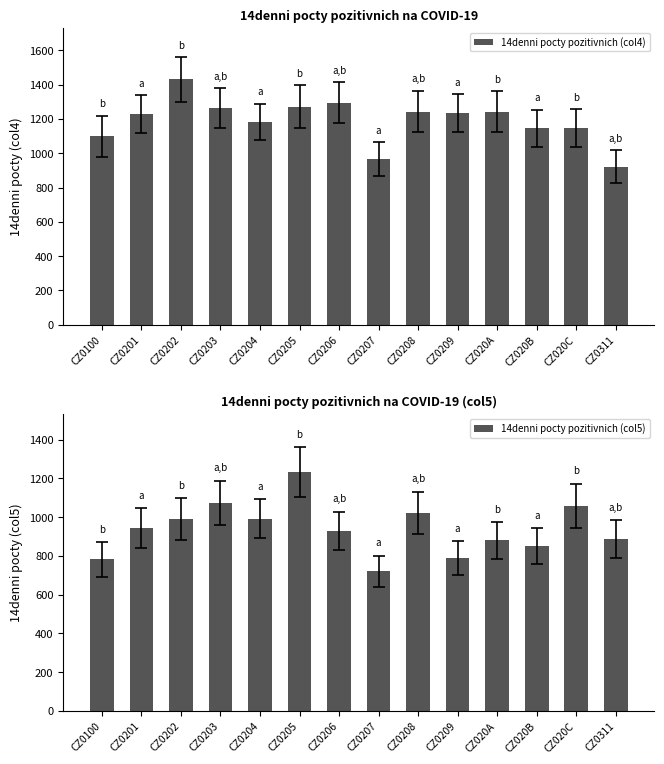

At CZ020B, list the series in order from largest to smallest.

14denni pocty pozitivnich (col4), 14denni pocty pozitivnich (col5)